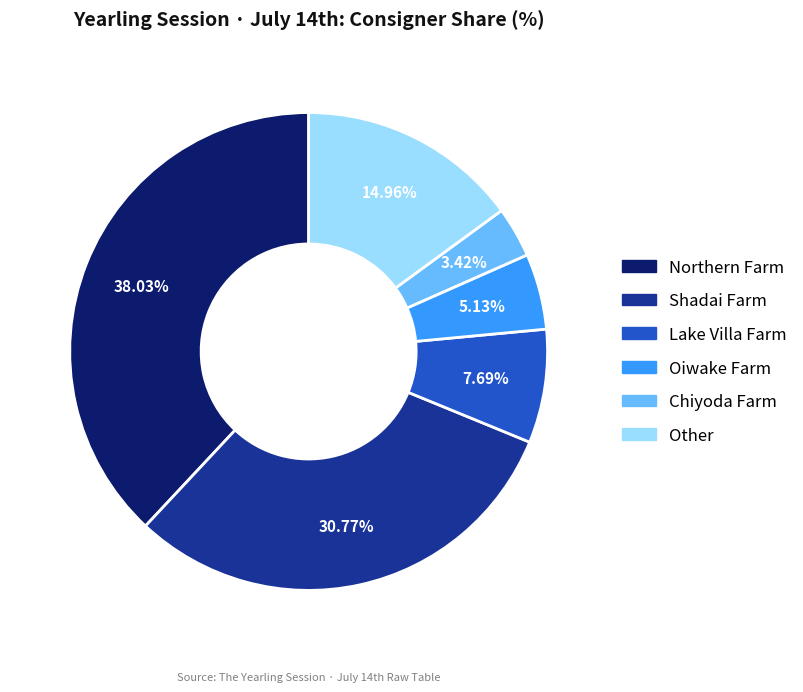

To the nearest percent, what is the average slice percentage?

17%